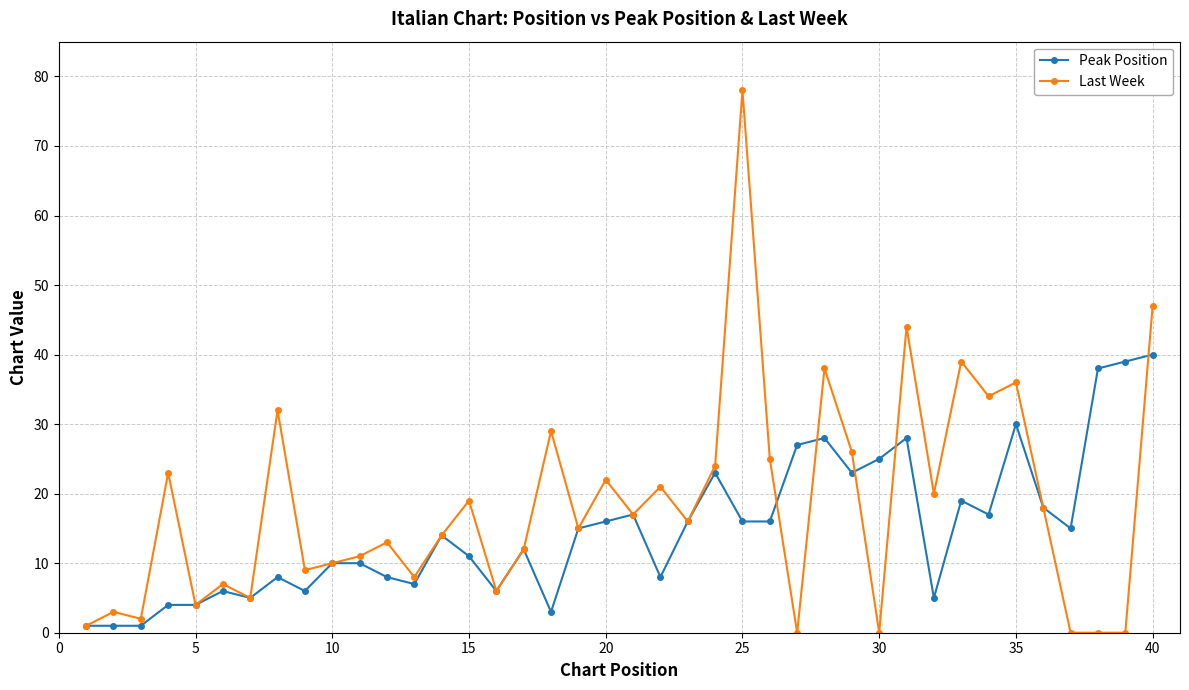

What is the average value of the Last Week series?

18